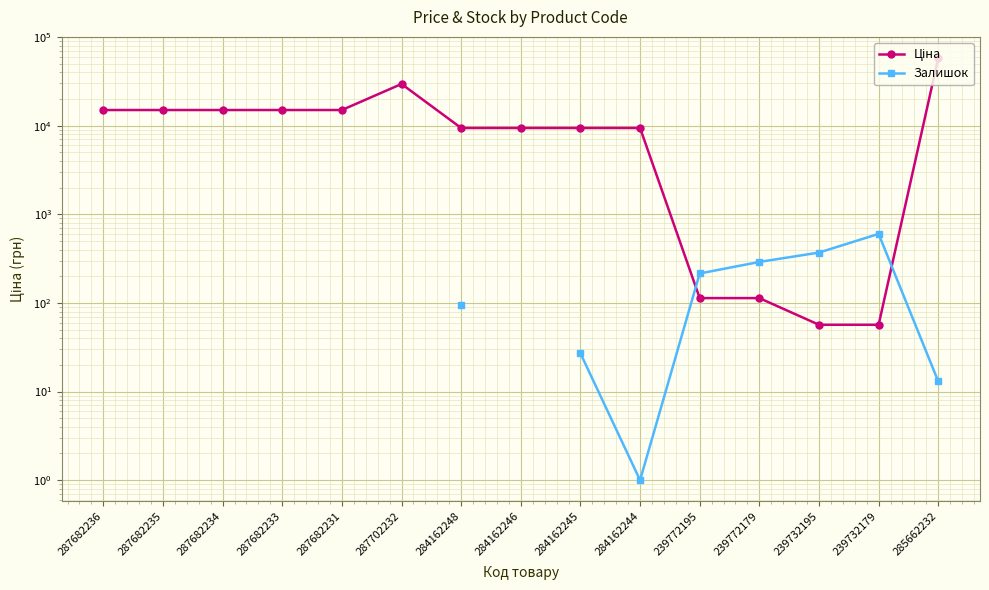

Is this an area chart (filled region under the line)?

No